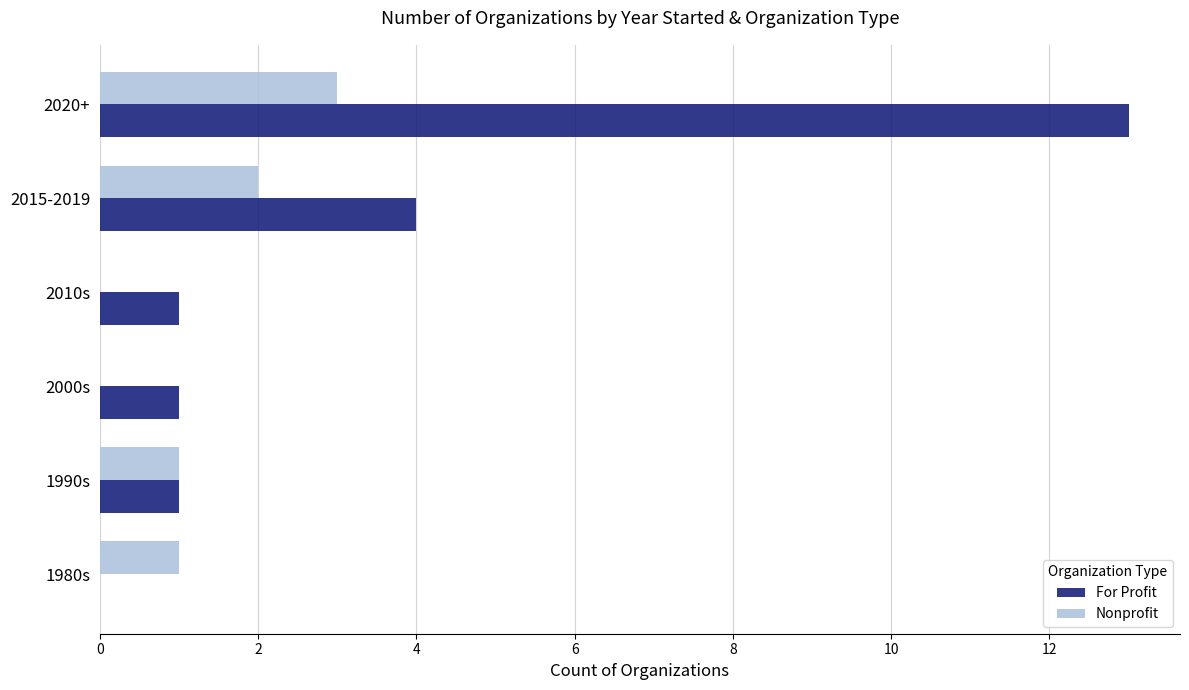

Which category has the highest value in the For Profit series?

2020+